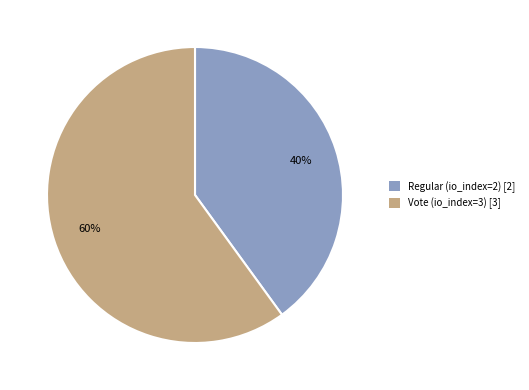

To the nearest percent, what percentage of the pie is Vote (io_index=3) [3]?

60%